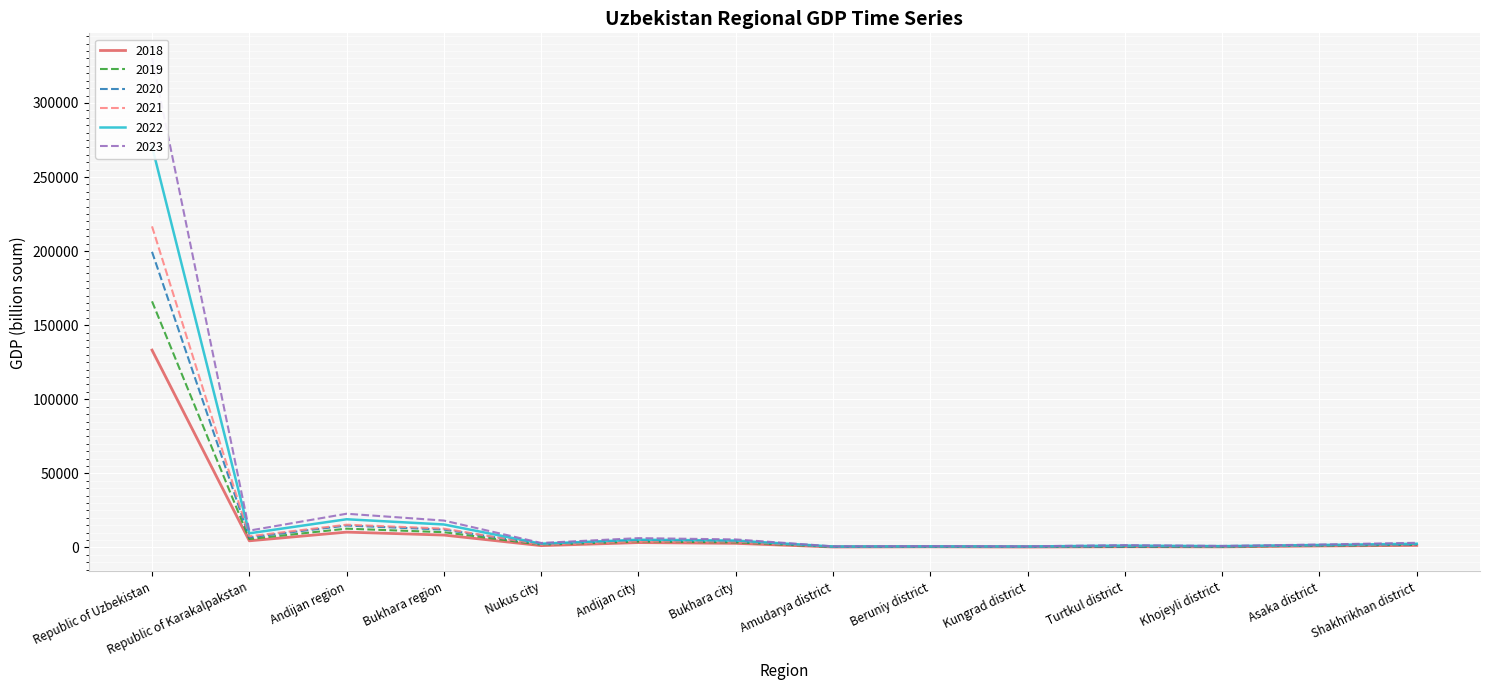

Which label corresponds to the largest value in the chart?

Republic of Uzbekistan